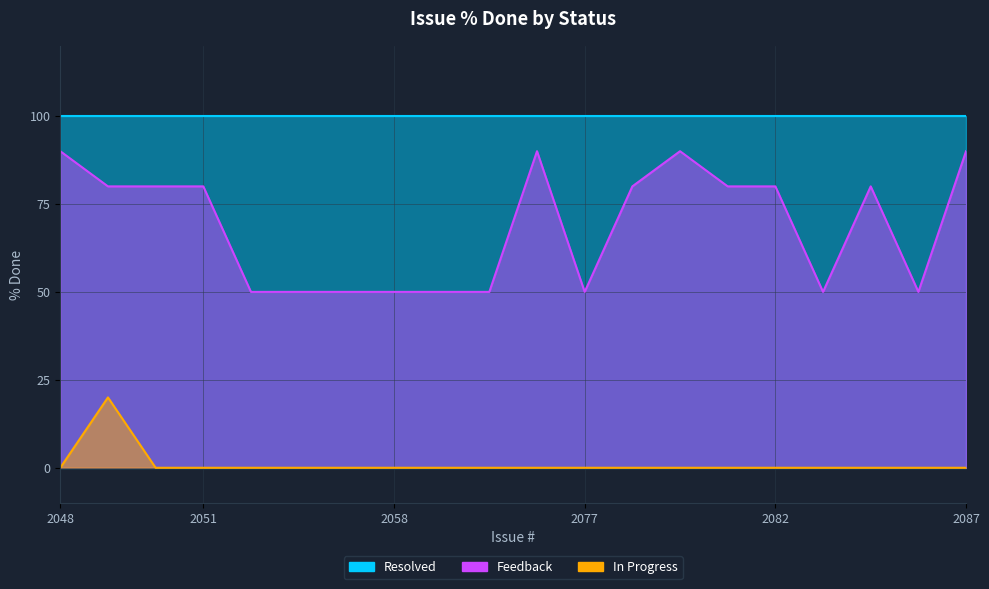

True or false: Feedback and In Progress cross at least once.

False